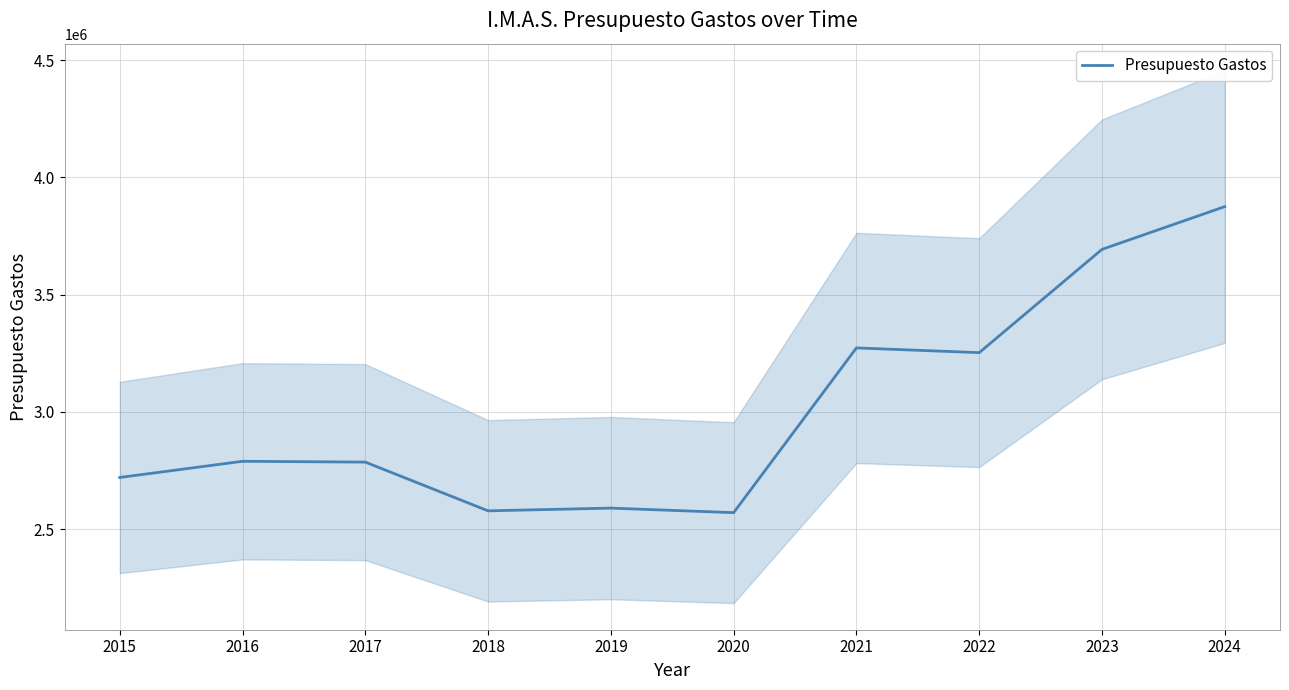

Which label corresponds to the largest value in the chart?

2024